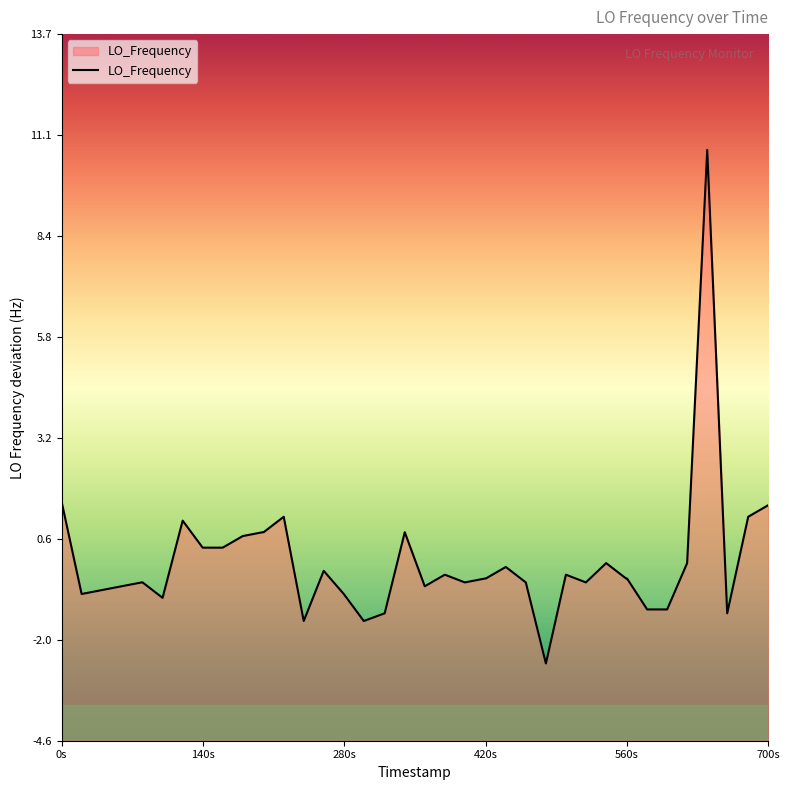

What is the maximum value shown in the chart?

10.7